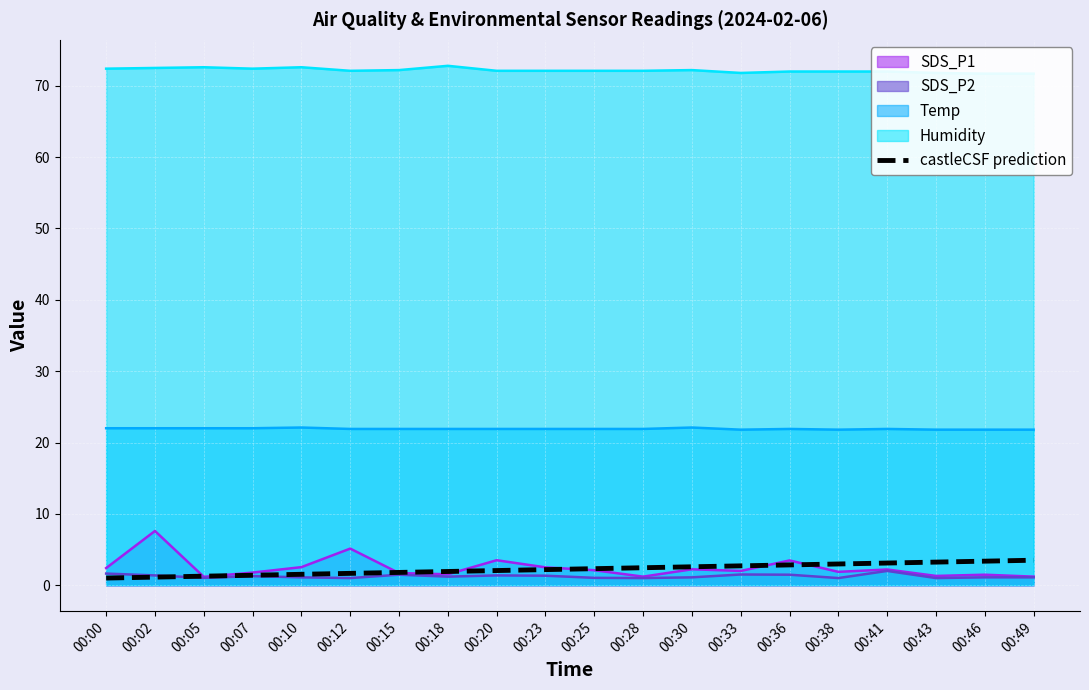

True or false: Temp and SDS_P1 intersect in this chart.

False